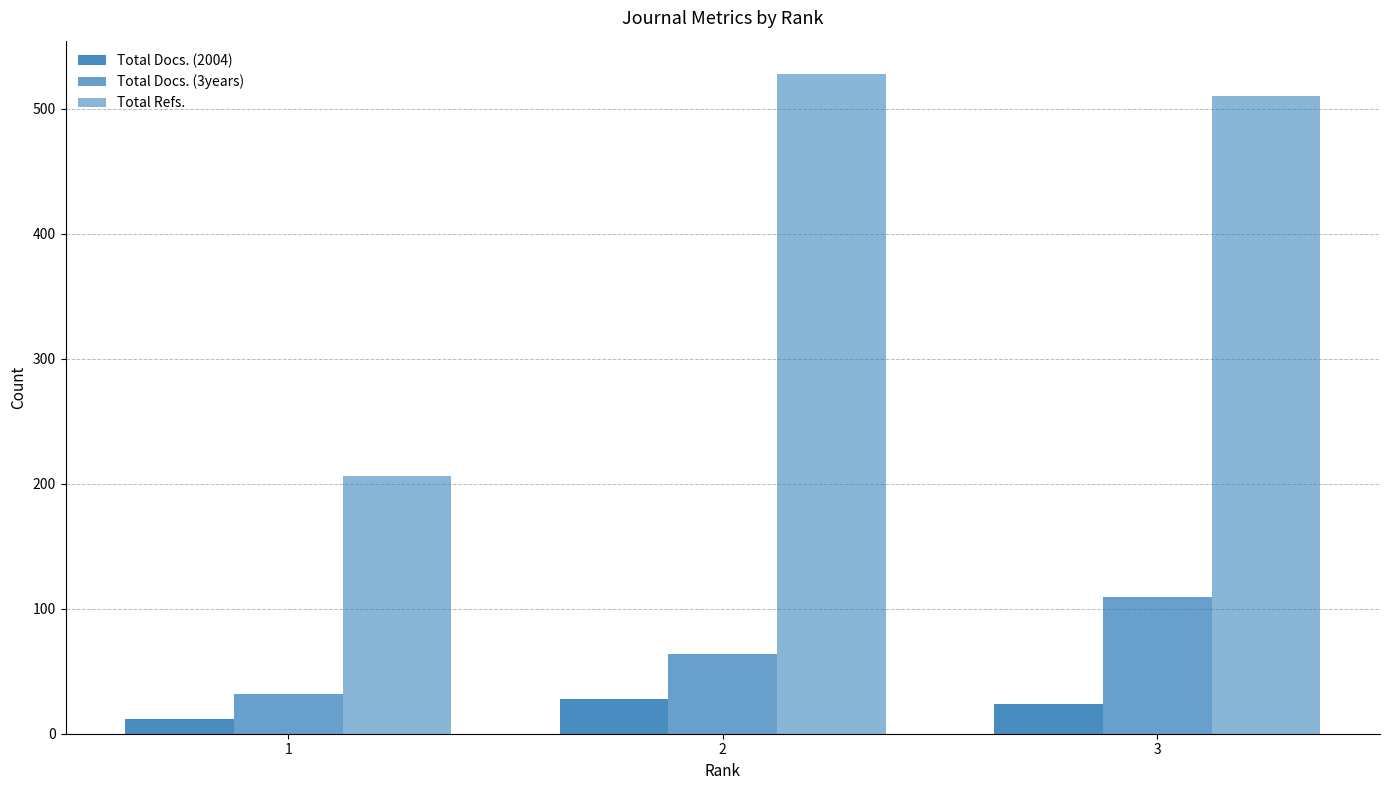

How many distinct data groups are displayed?

3